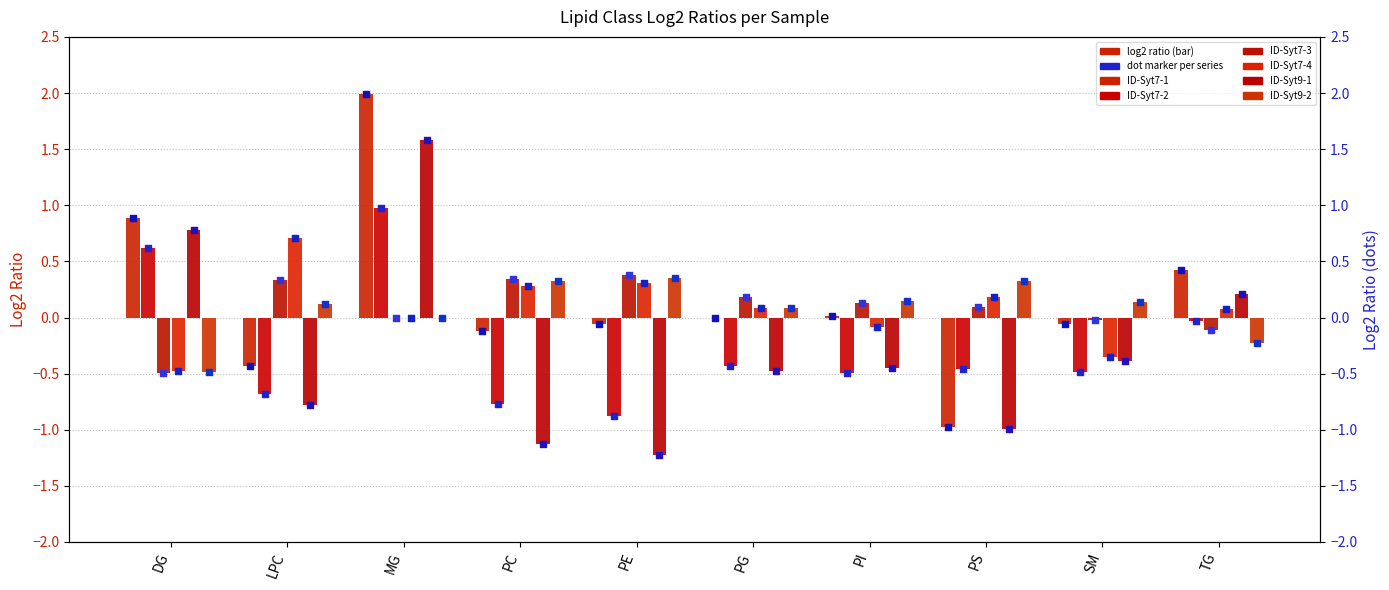

At how many categories does at least one series exceed 1?

1